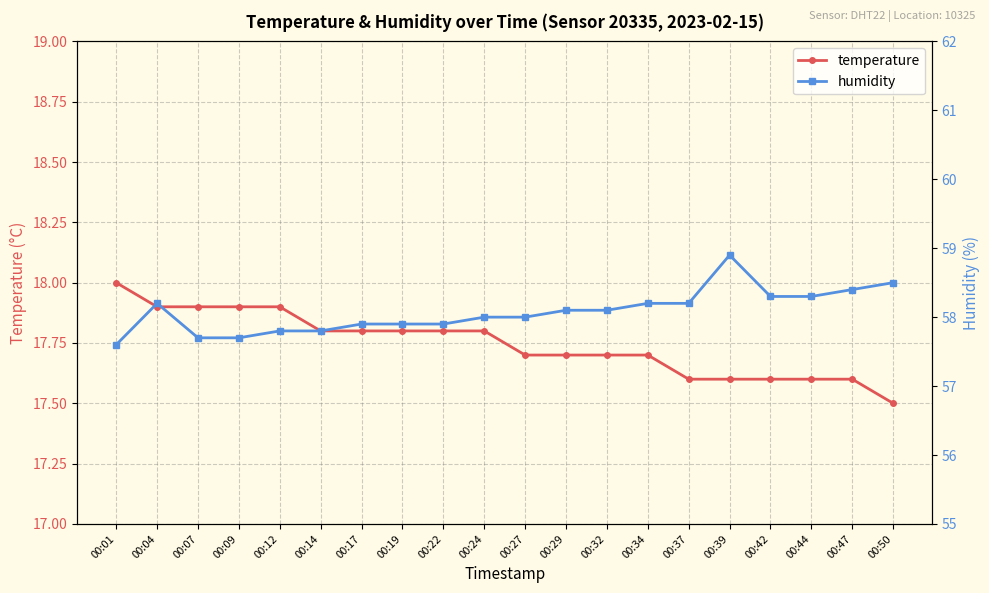

True or false: humidity and temperature intersect in this chart.

False